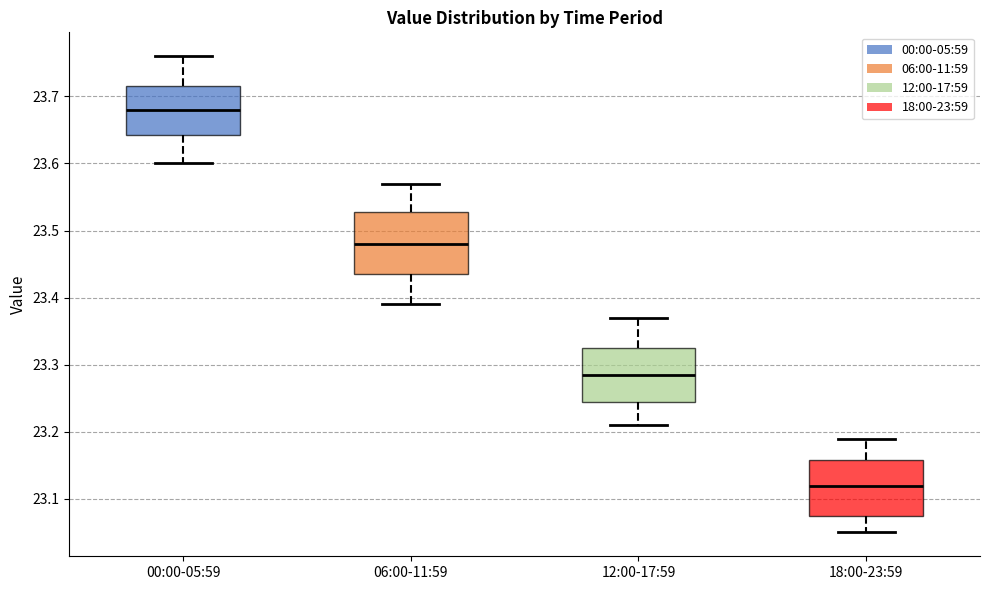

Which box's median line is the lowest?

18:00-23:59